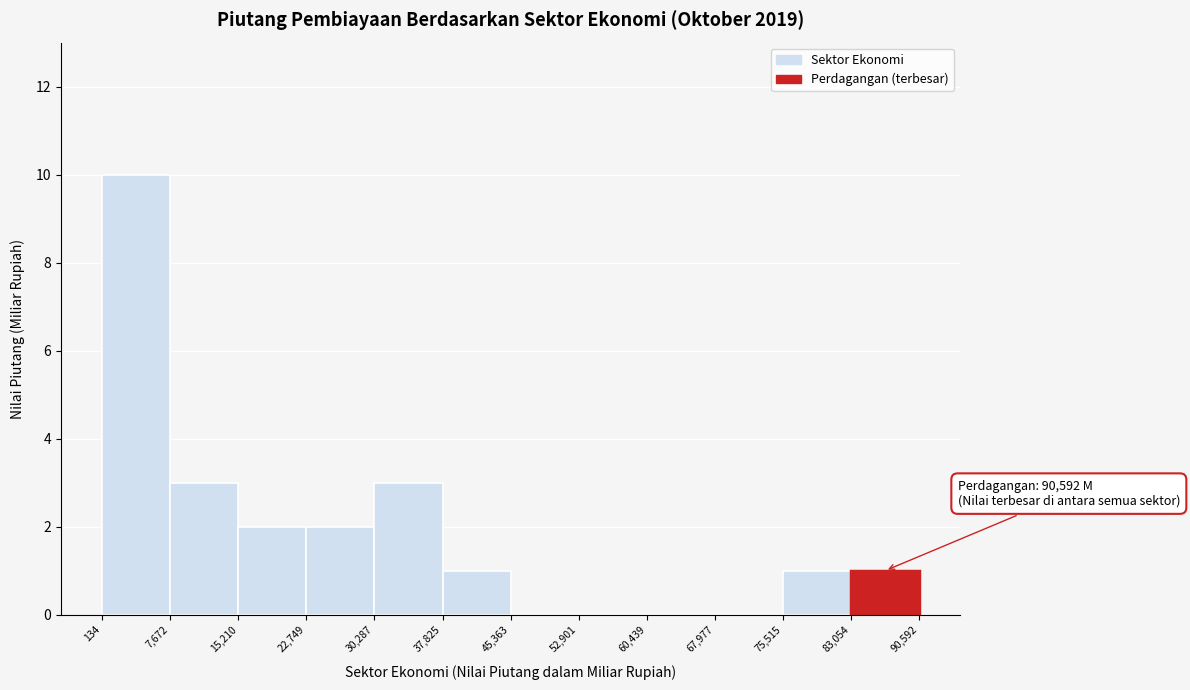

Over which range of the x-axis is the bar tallest?

134 to 7,672